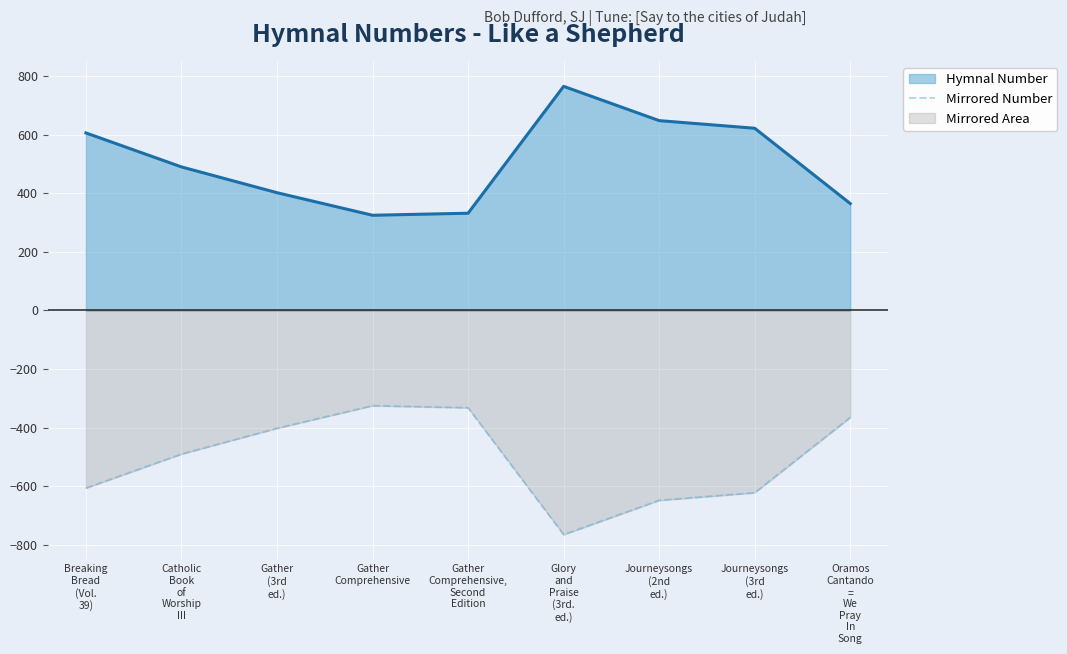

What is the change in value from Gather
Comprehensive to Oramos
Cantando
=
We
Pray
In
Song?

-40